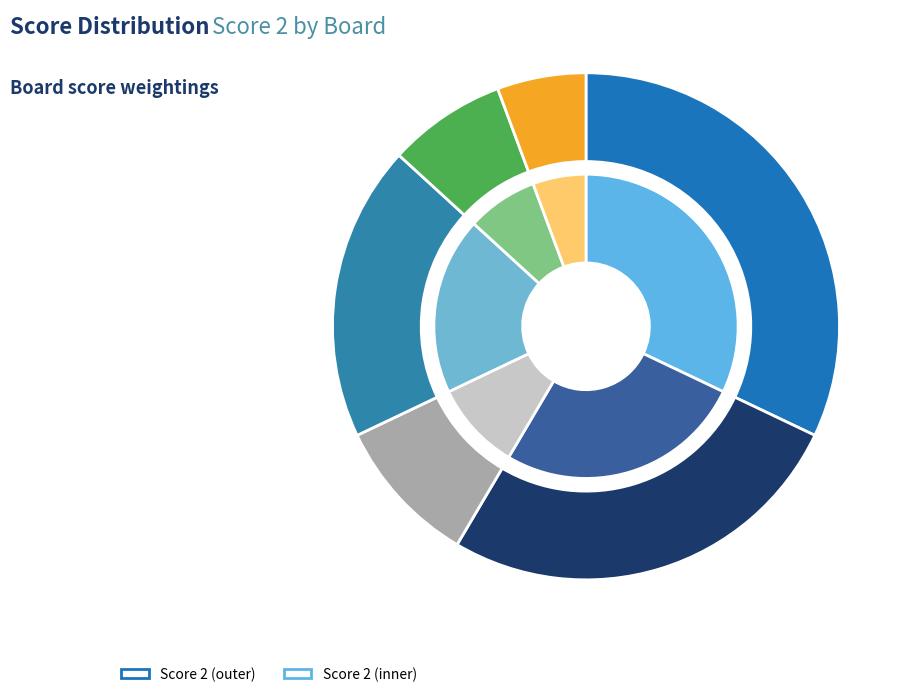

To the nearest percent, what percentage of the pie is Board 1?

32%